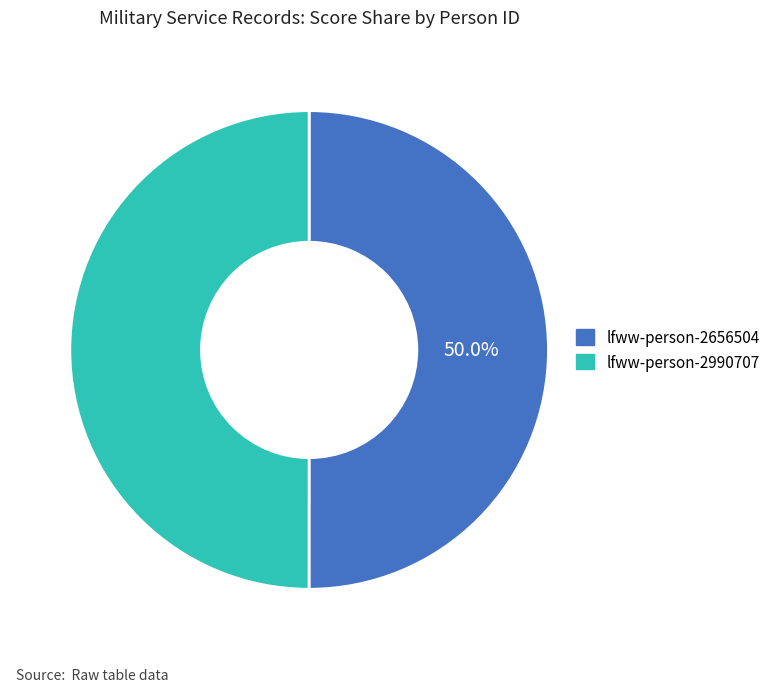

Is the sum of lfww-person-2990707 and lfww-person-2656504 greater than half?

Yes